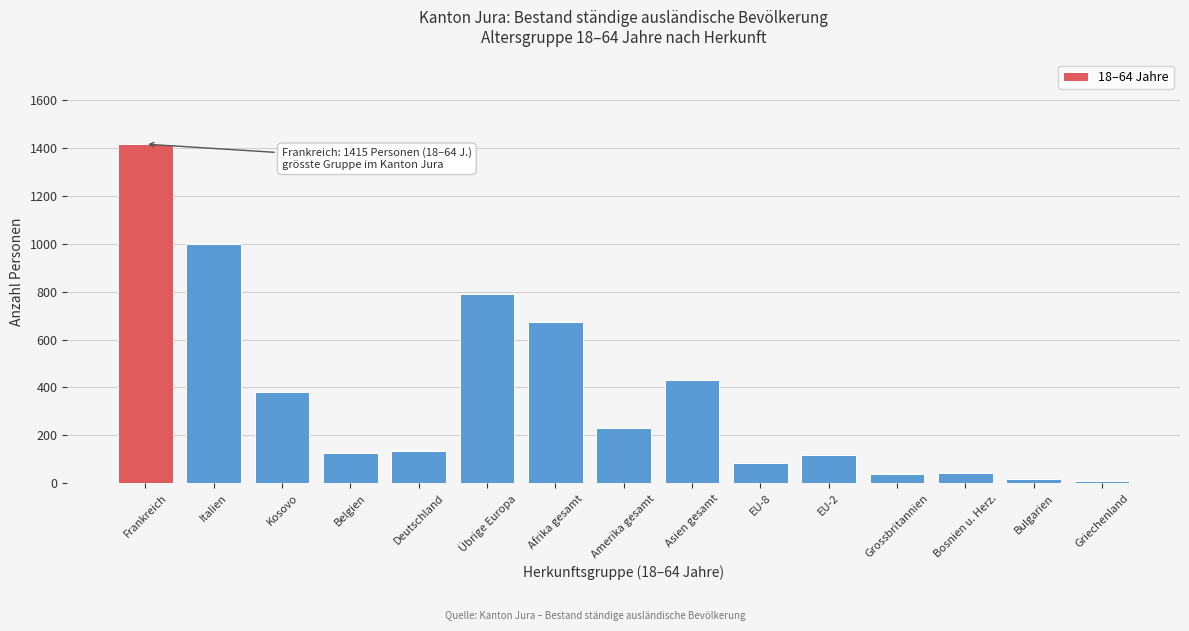

What is the label of the 14th bar from the left?

Bulgarien